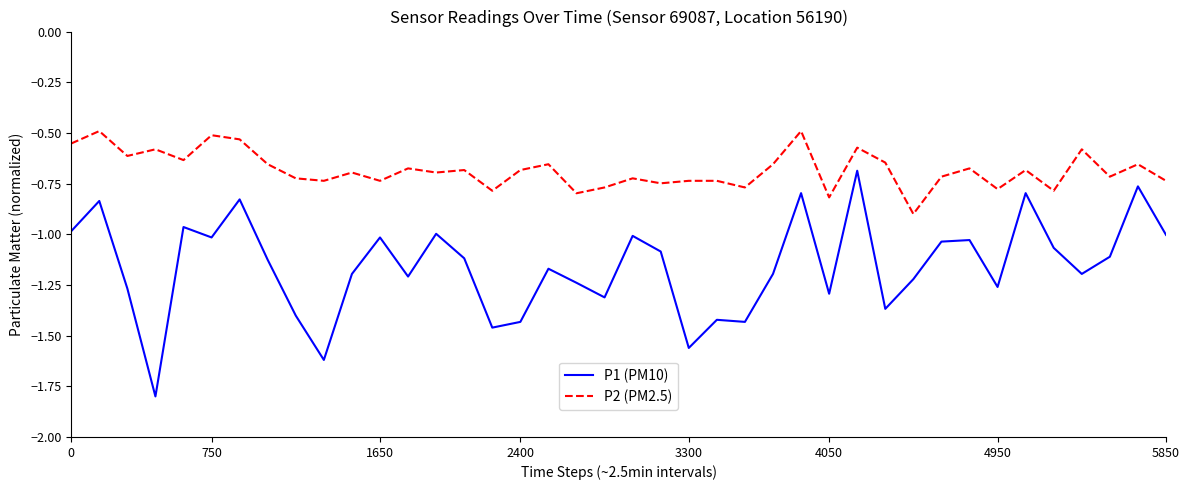

Which series has the widest spread of values?

P1 (PM10)